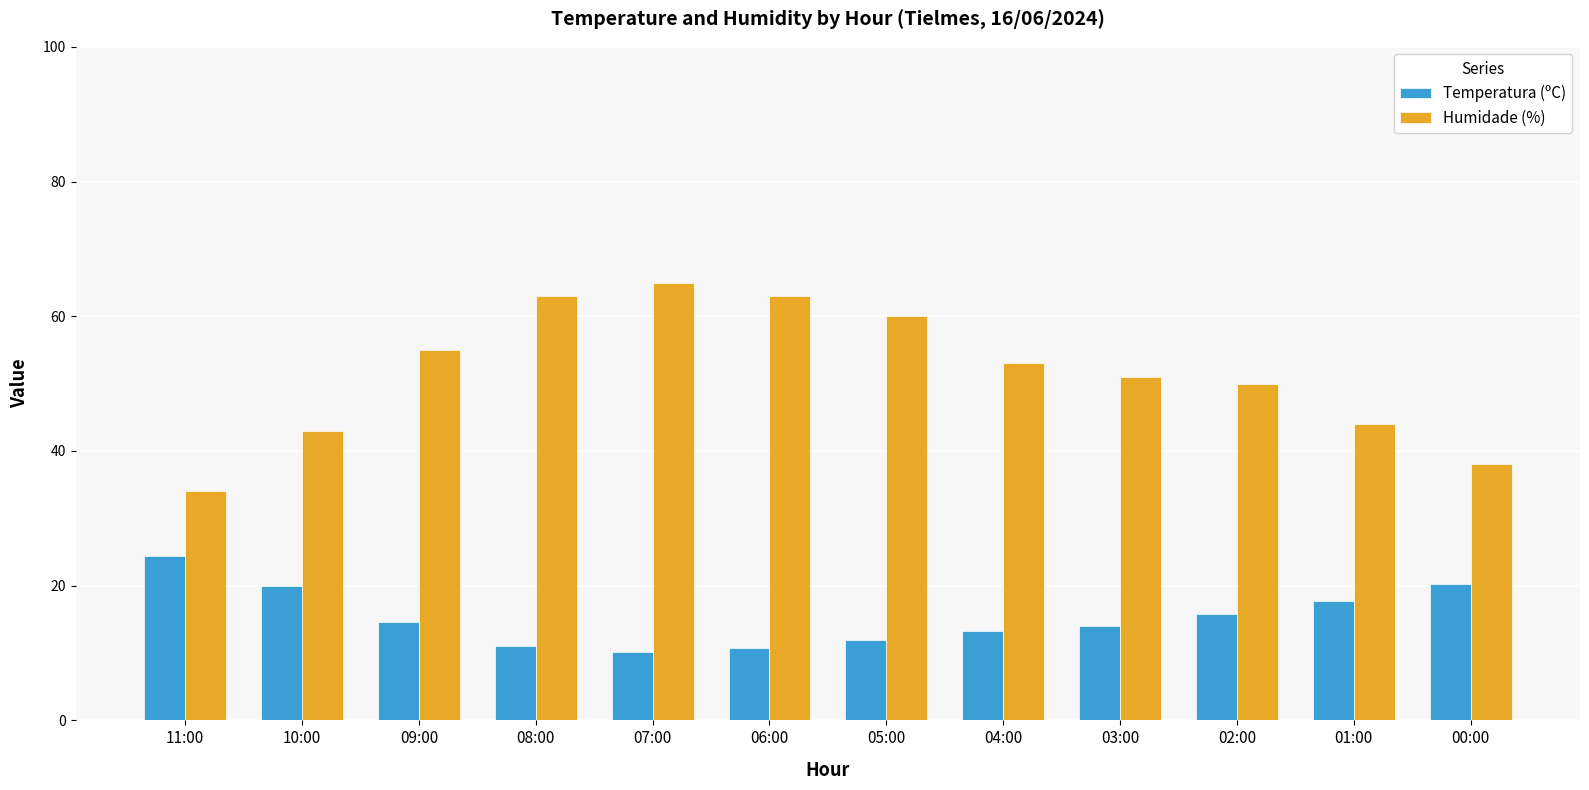

Count the number of data series in this chart.

2